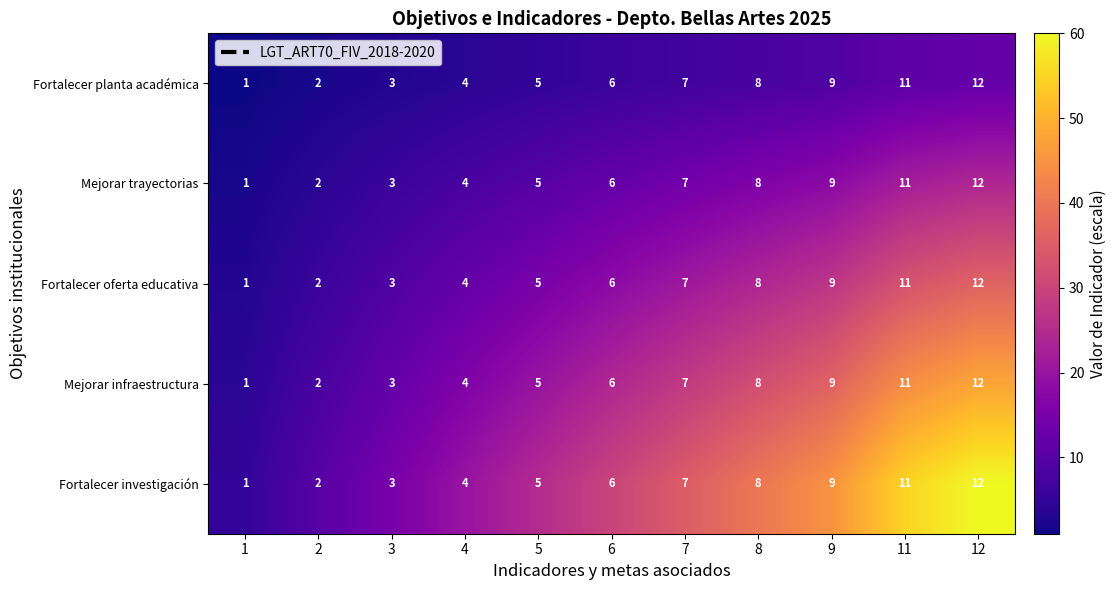

What is the total value across all series at 2?

10